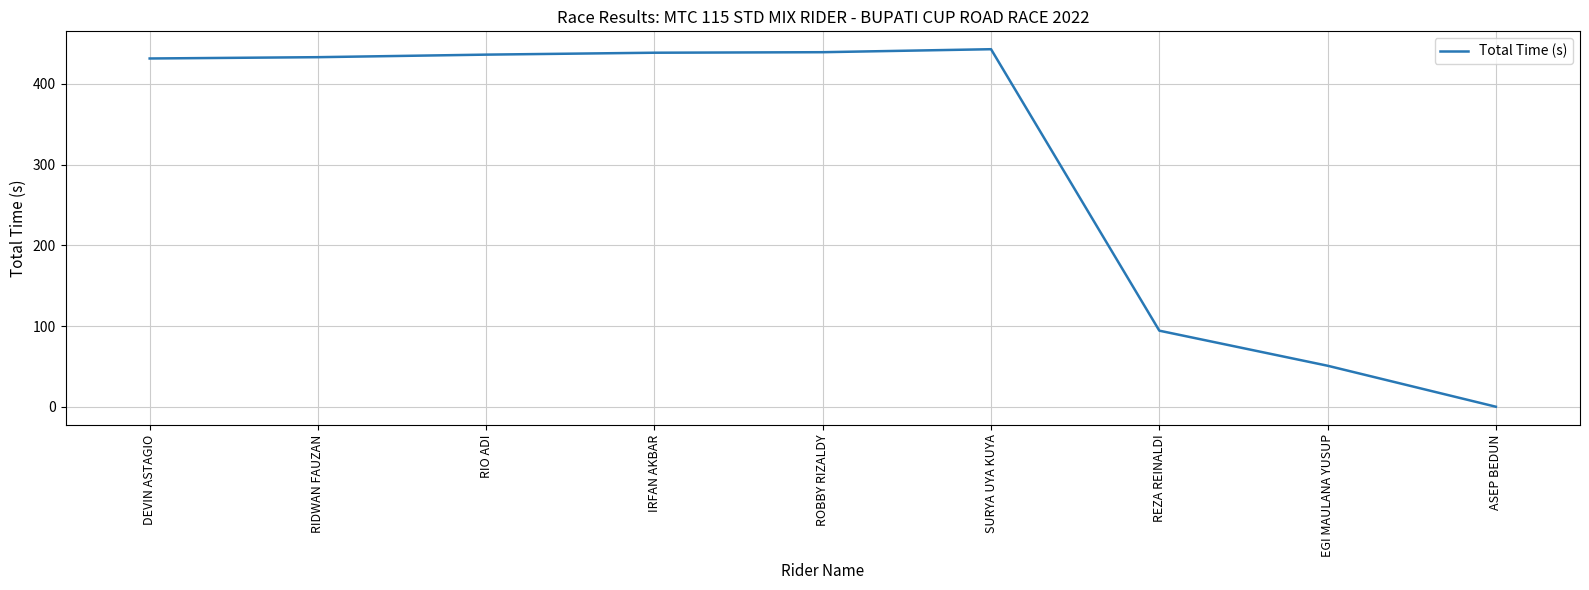

The value at EGI MAULANA YUSUP is 87.7. True or false?

False